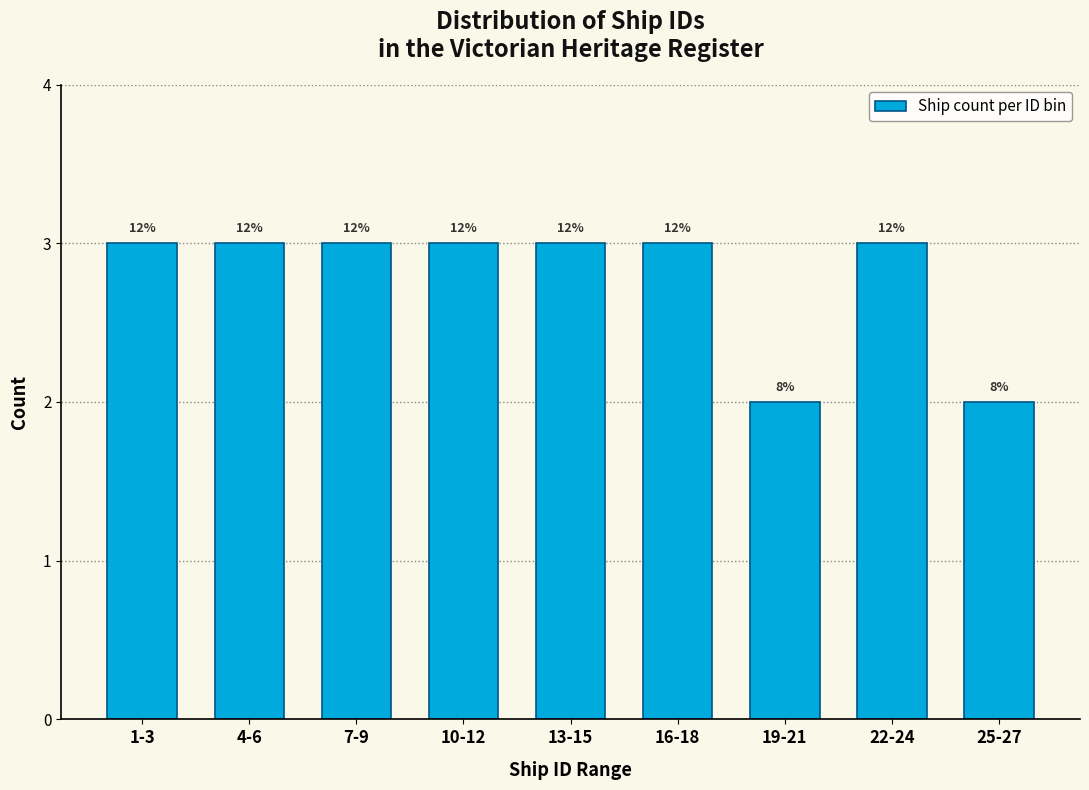

How many bars are there in total?

9